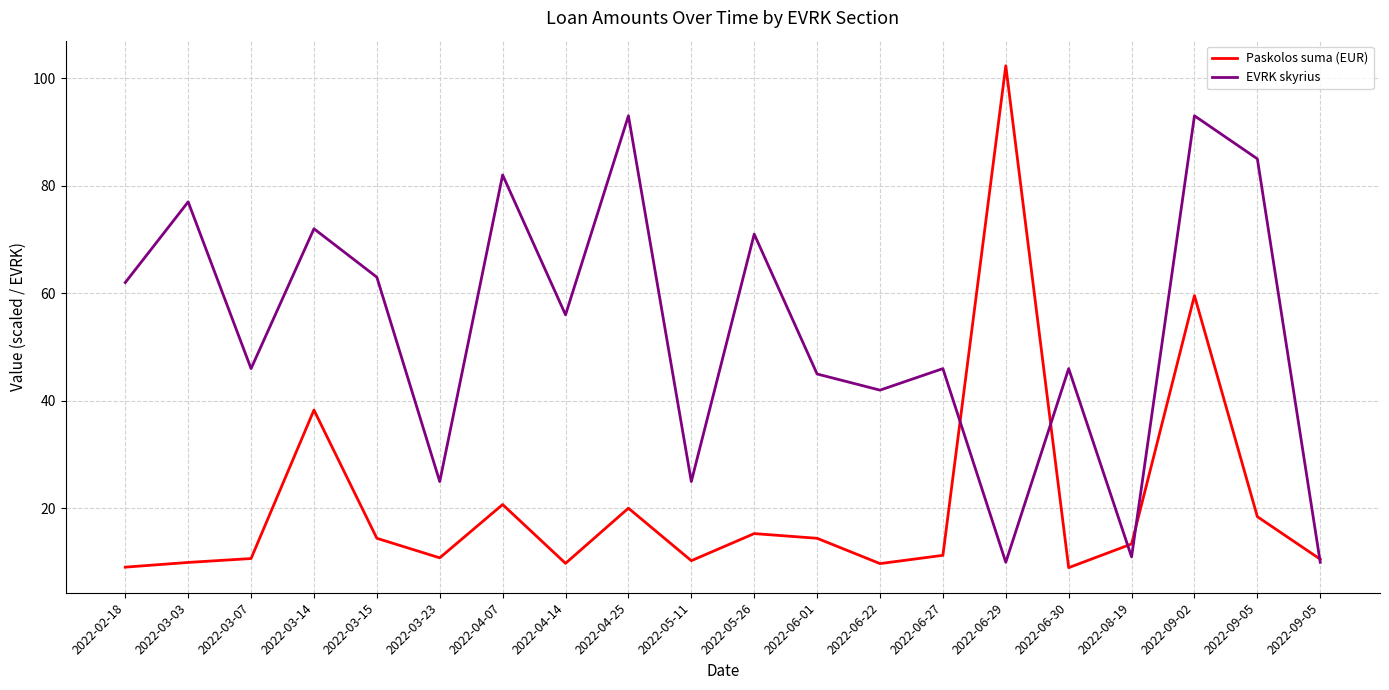

In Paskolos suma (EUR), how many points are higher than both neighbors (excluding endpoints)?

6